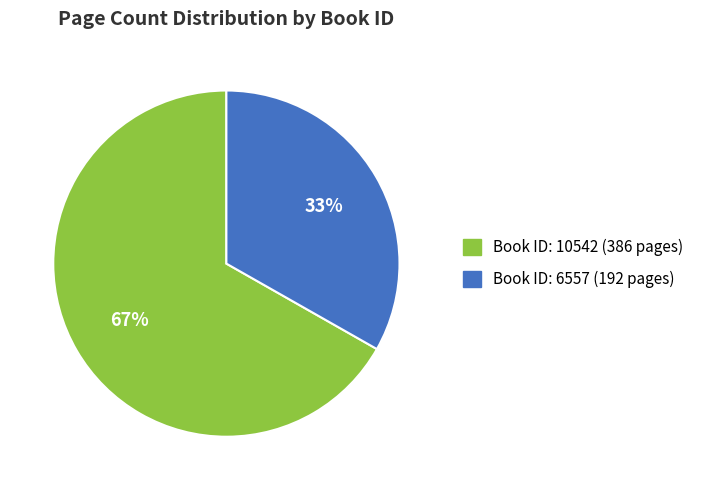

Is there a majority slice in this chart?

Yes